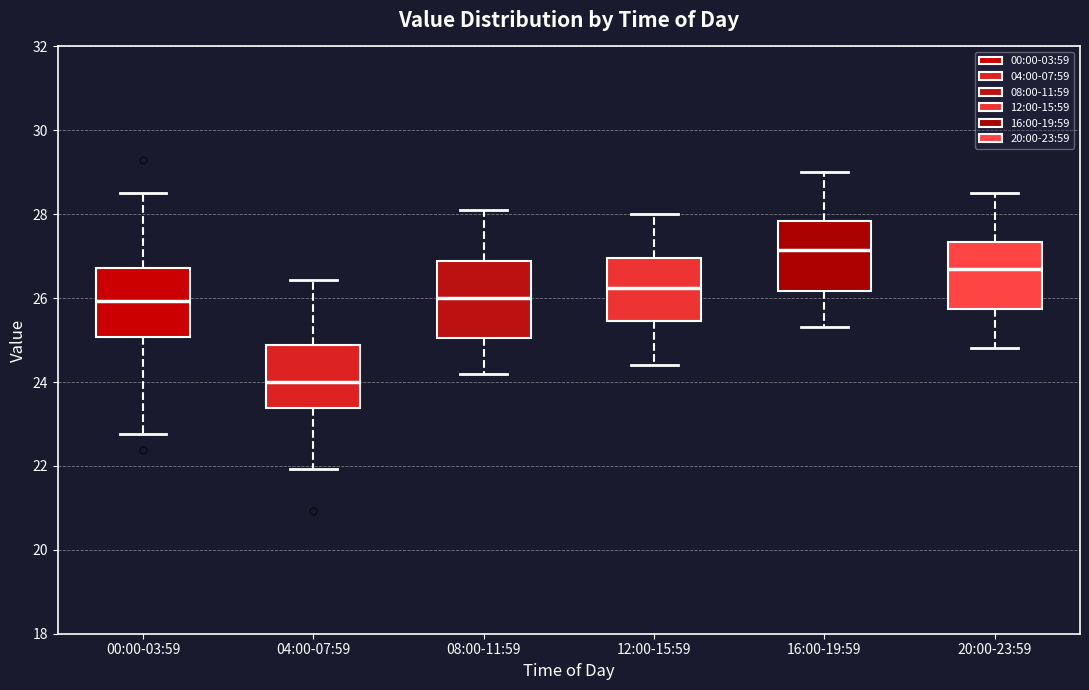

Reading left to right, transcribe this box plot: for each box, give where its median line is, the range the box spans, and where its two whiskers end, as read against the y-axis. The values are not printed on the chart, so give them approximately, as read against the axis.

00:00-03:59: median 26.0, box 25.0 to 26.8, whiskers 22.8 to 28.6
04:00-07:59: median 24.0, box 23.4 to 24.8, whiskers 22.0 to 26.4
08:00-11:59: median 26.0, box 25.0 to 26.8, whiskers 24.2 to 28.2
12:00-15:59: median 26.2, box 25.4 to 27.0, whiskers 24.4 to 28.0
16:00-19:59: median 27.2, box 26.2 to 27.8, whiskers 25.4 to 29.0
20:00-23:59: median 26.8, box 25.8 to 27.4, whiskers 24.8 to 28.6